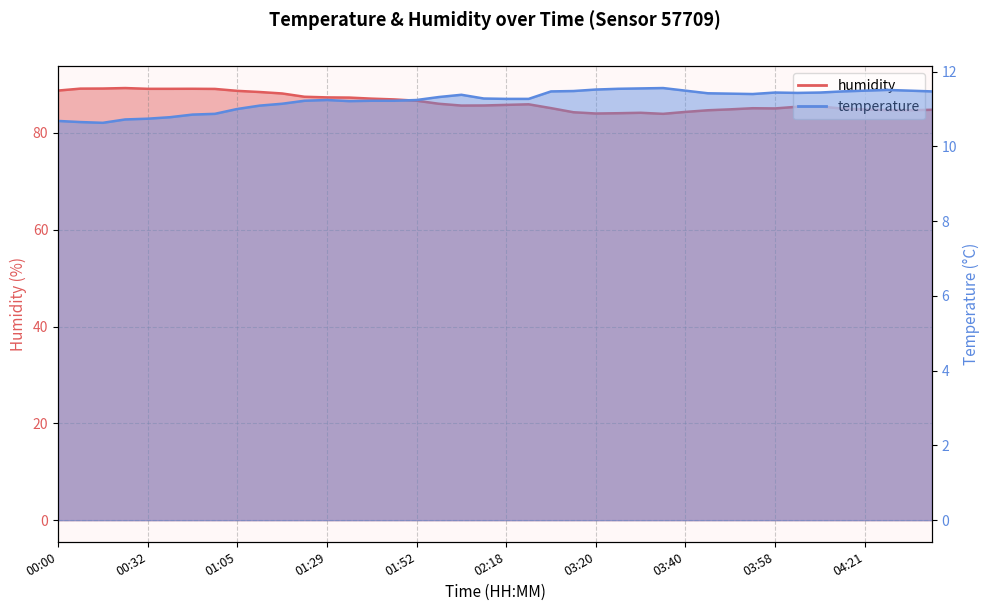

How many data points does each series have?

40